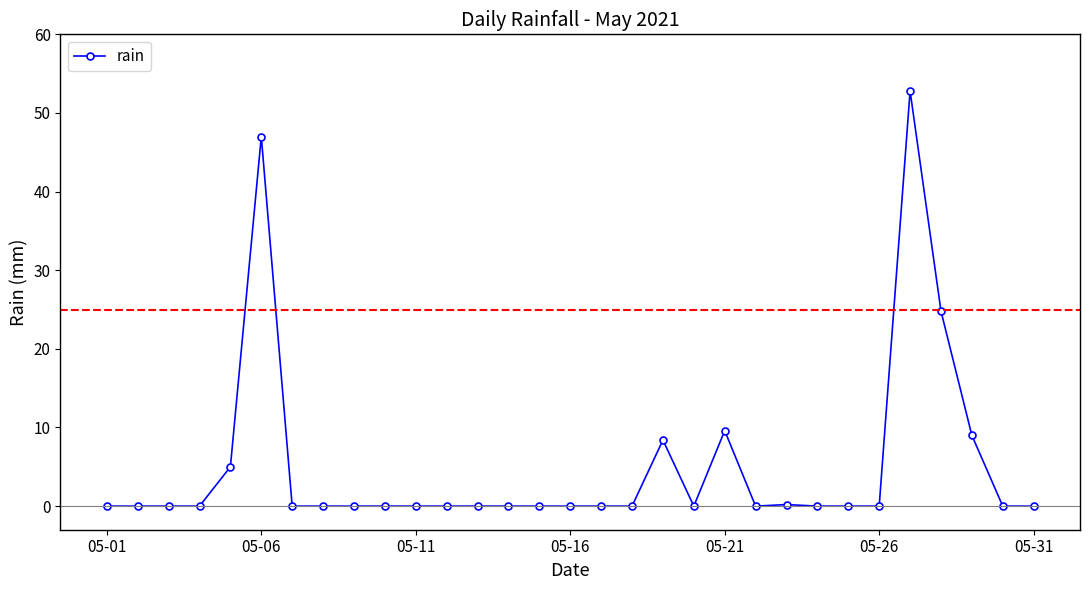

What is the greatest value displayed?

52.8